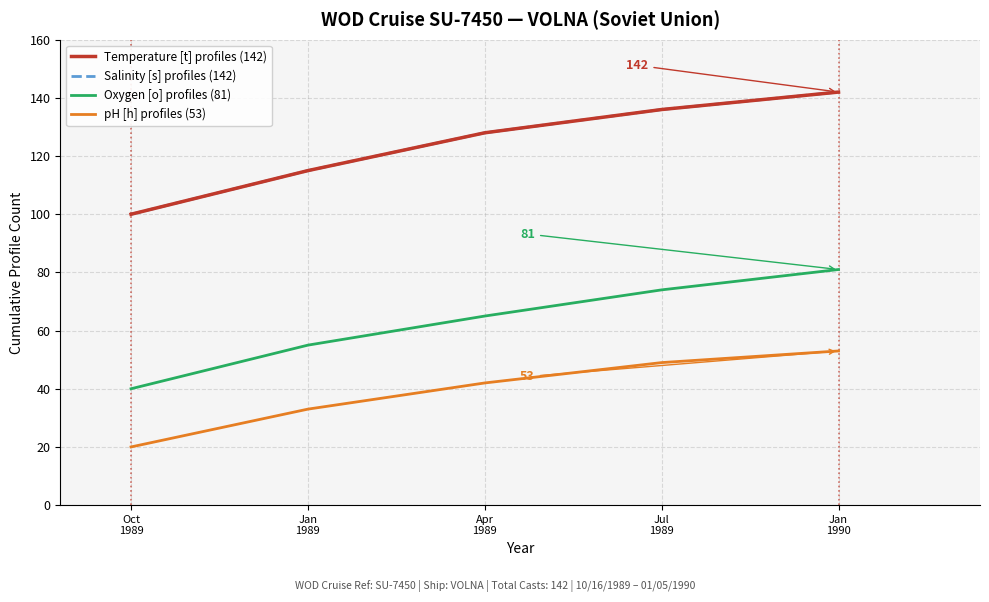

True or false: pH [h] profiles (53) and Oxygen [o] profiles (81) cross at least once.

False